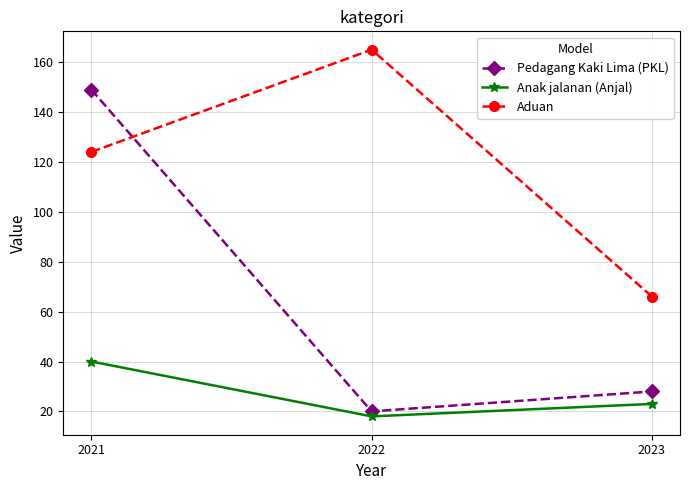

Which category has the highest value in the Aduan series?

2022